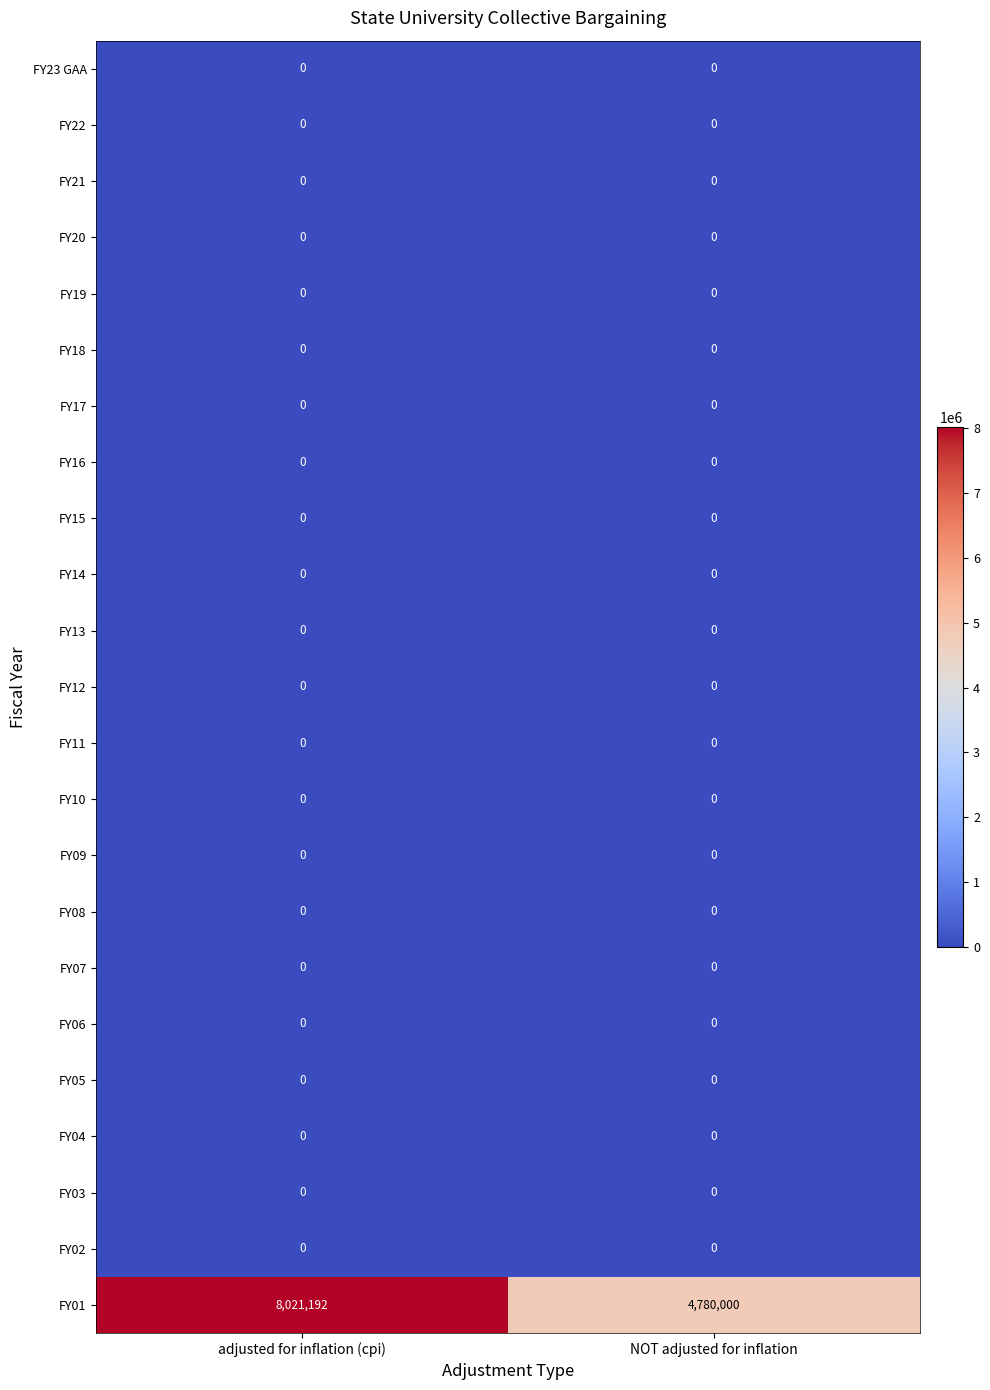

Read the FY01 value at adjusted for inflation (cpi), to the nearest 10.

8021190